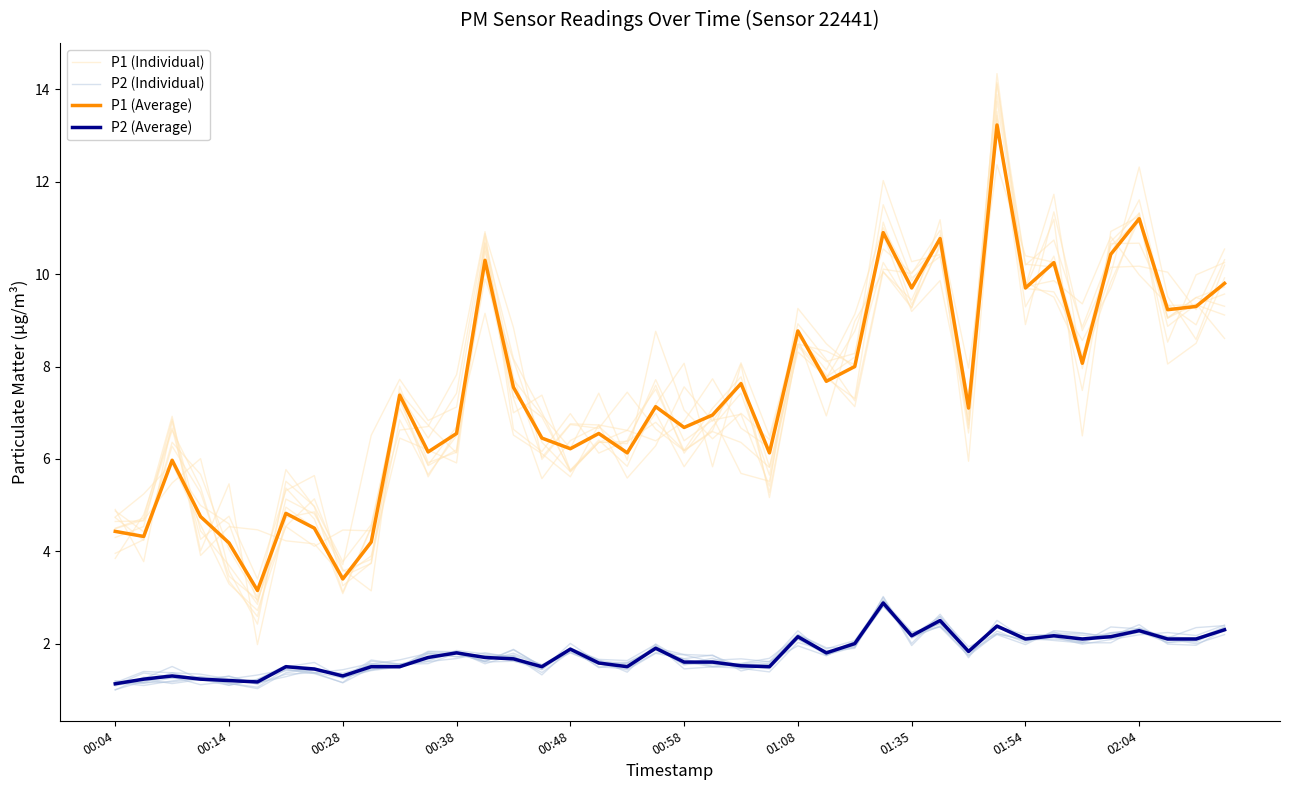

True or false: P2 (Individual) has a value of 1.3 at 34.

False